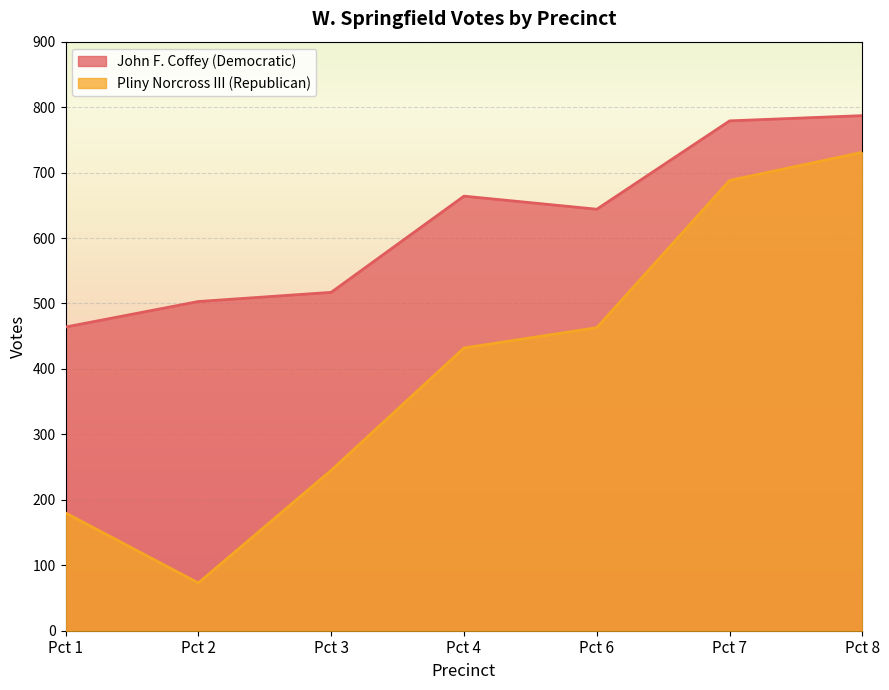

At which label does John F. Coffey (Democratic) first exceed 644?

Pct 4